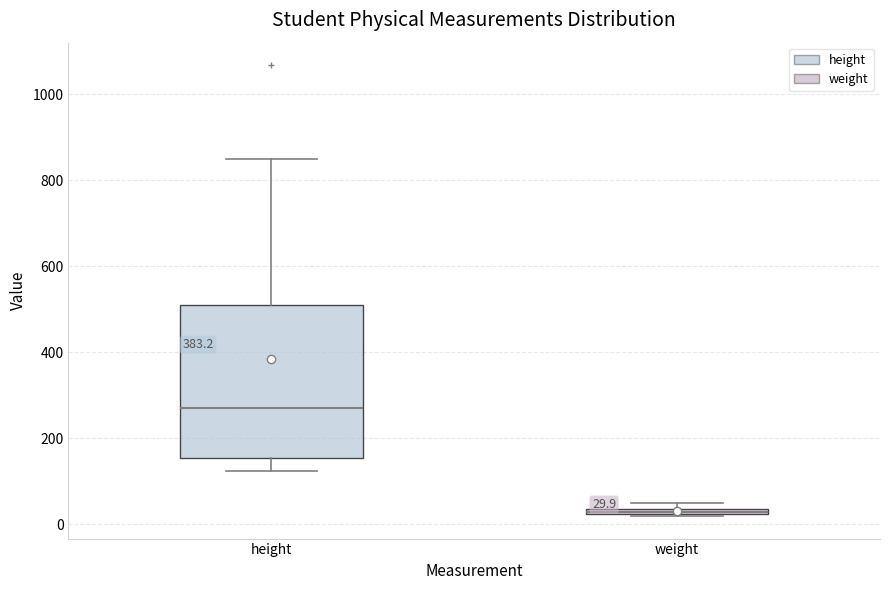

Which box is the tallest, from its lower edge to its upper edge?

height